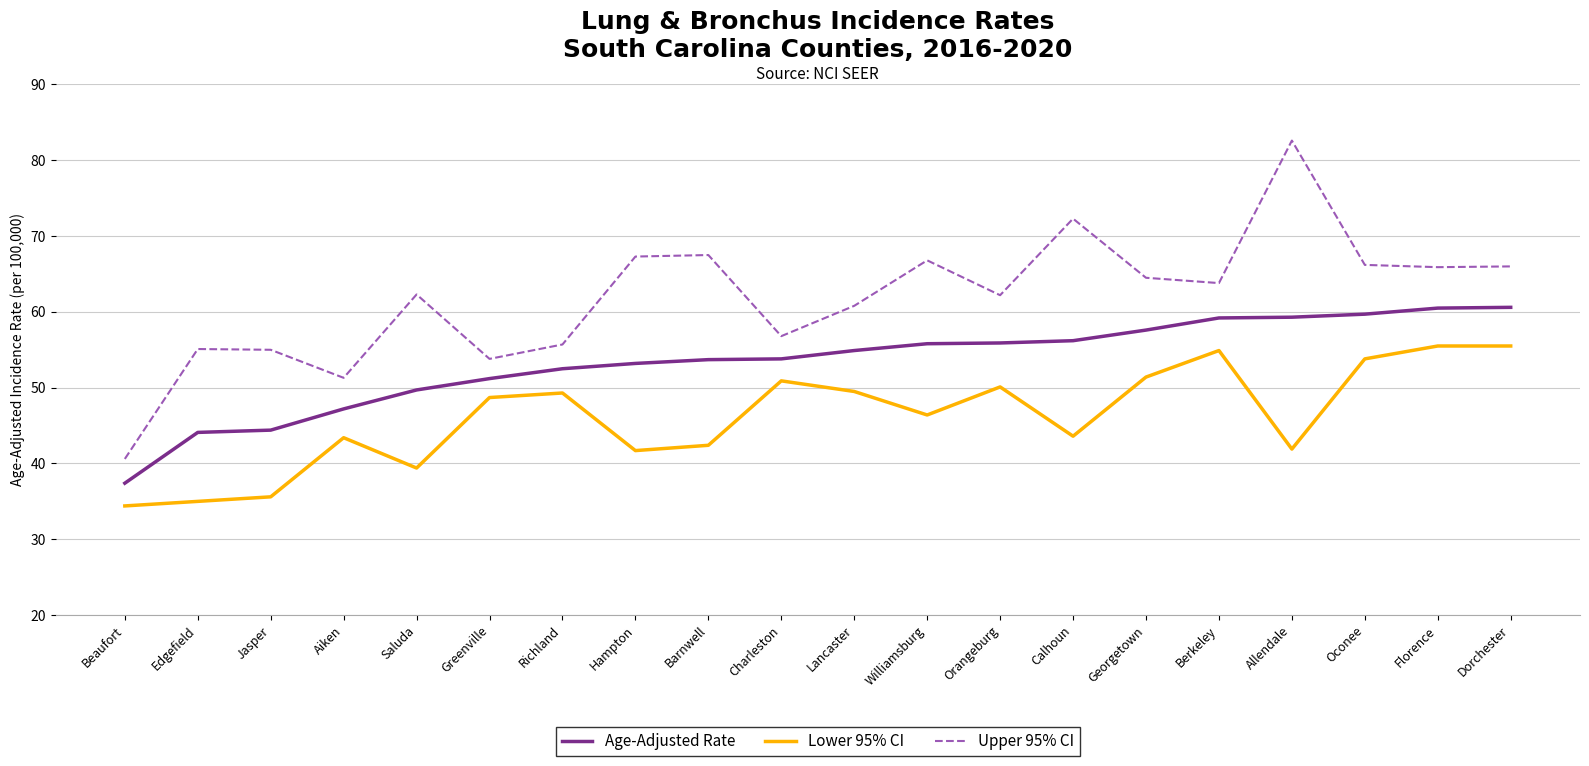

List the series in order of their peak value, highest first.

Upper 95% CI, Age-Adjusted Rate, Lower 95% CI